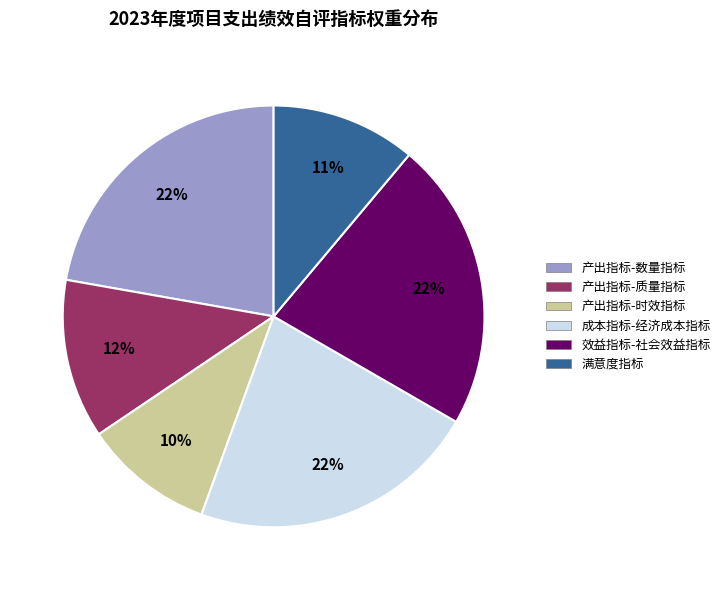

The 成本指标-经济成本指标 slice represents 22% of the pie. True or false?

True